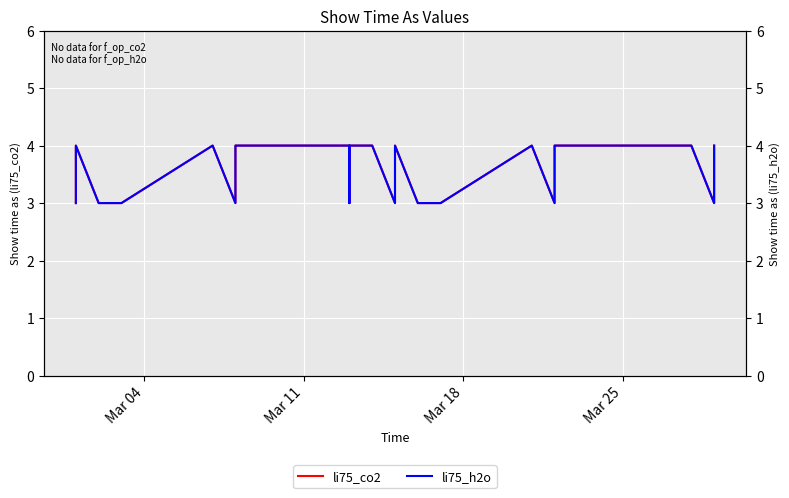

True or false: li75_co2 and li75_h2o cross at least once.

False